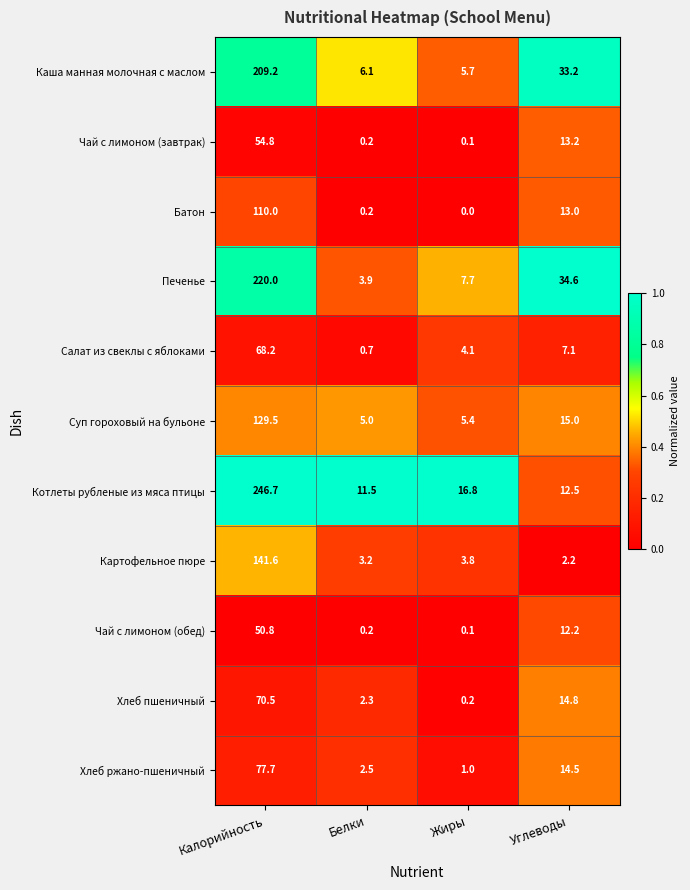

What is the total value across all series at Калорийность?

1379.0